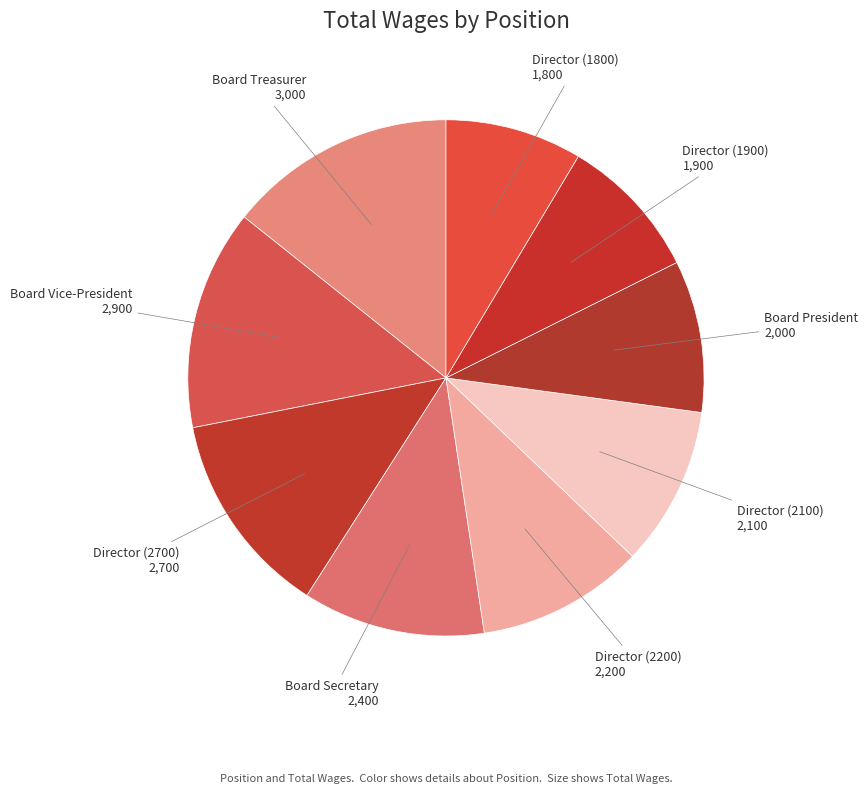

The Director (2100) slice represents 1% of the pie. True or false?

False